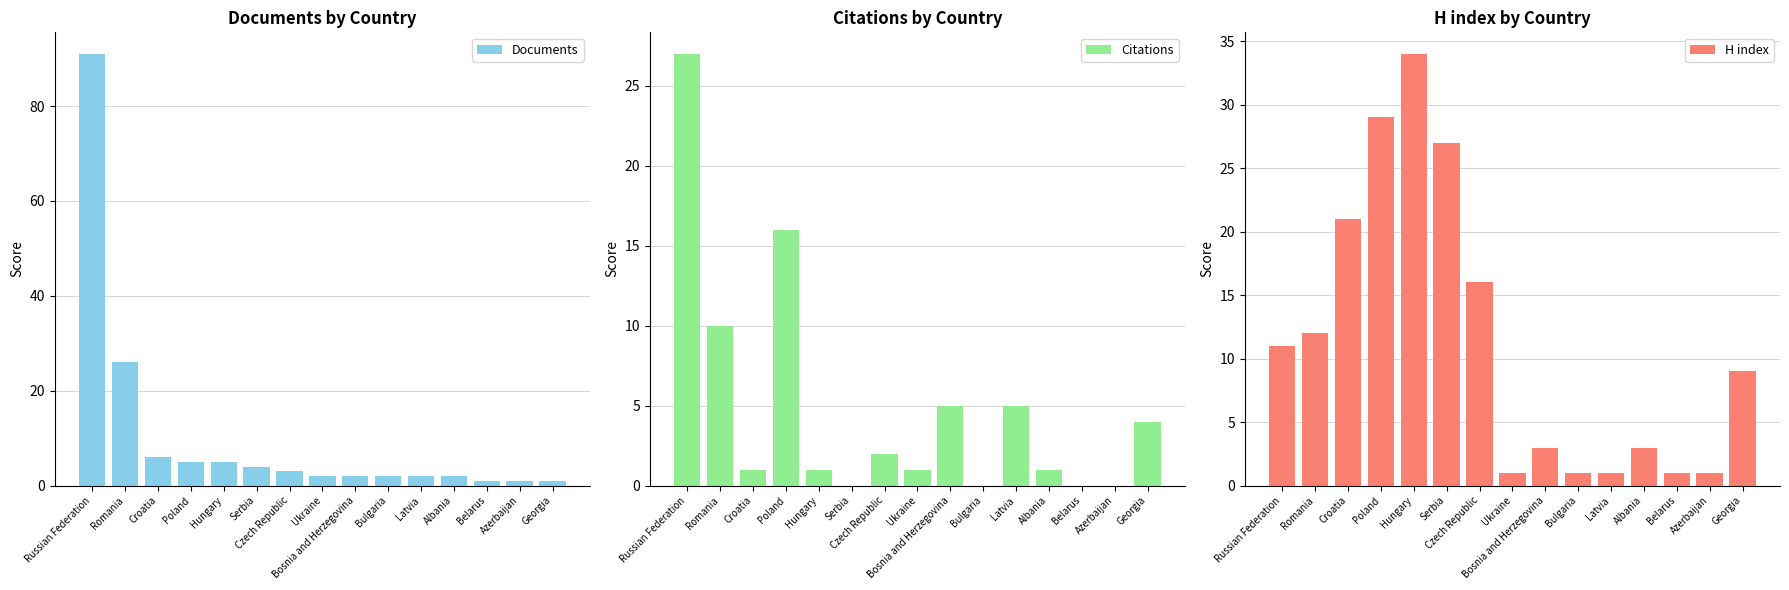

What is the total value across all series at Ukraine?

4